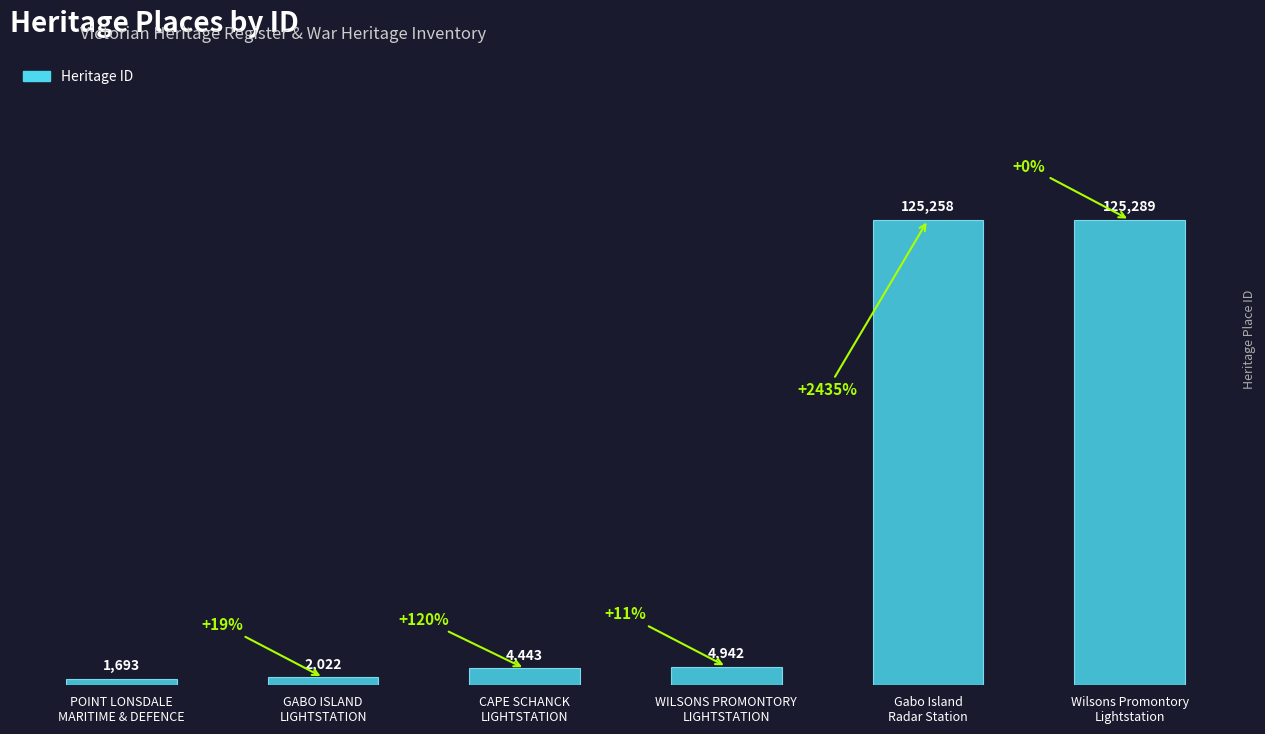

Is it true that the value at GABO ISLAND
LIGHTSTATION is 2022?

True